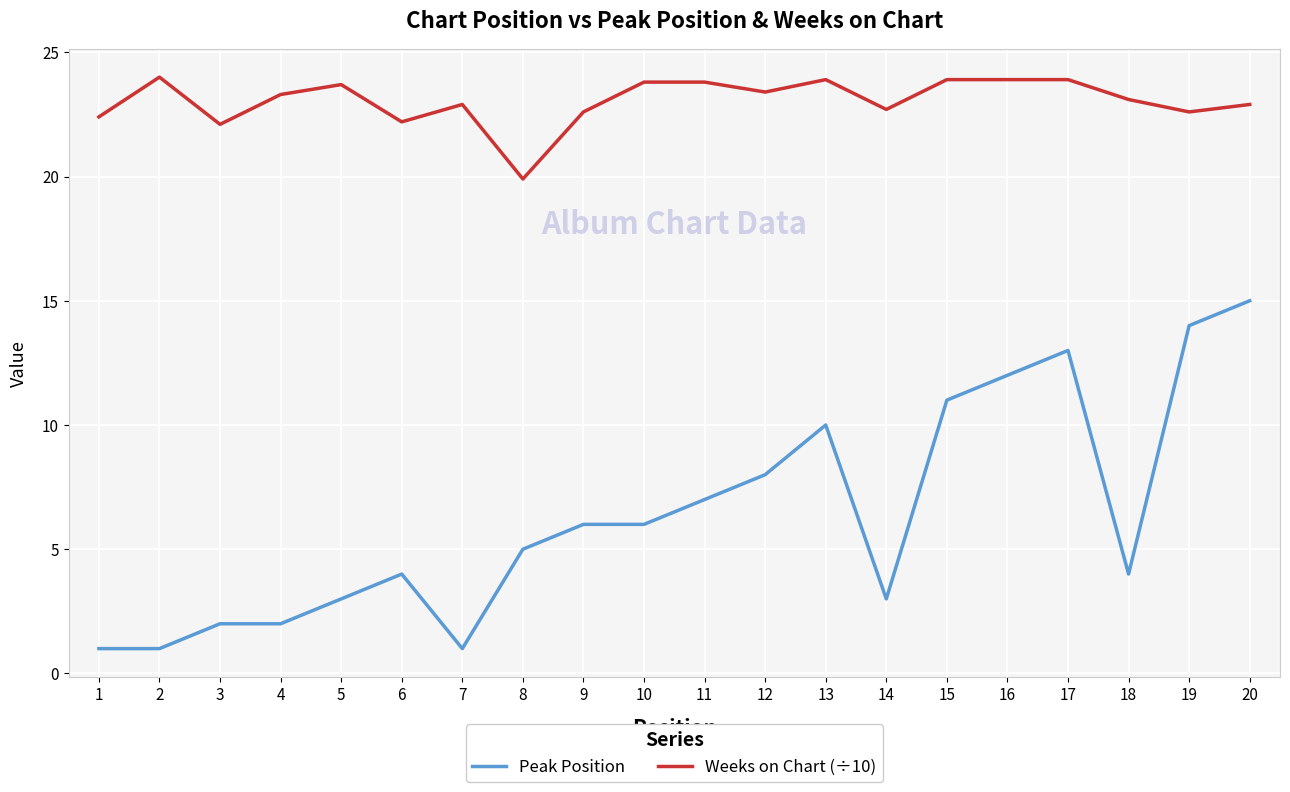

Which series has the widest spread of values?

Peak Position